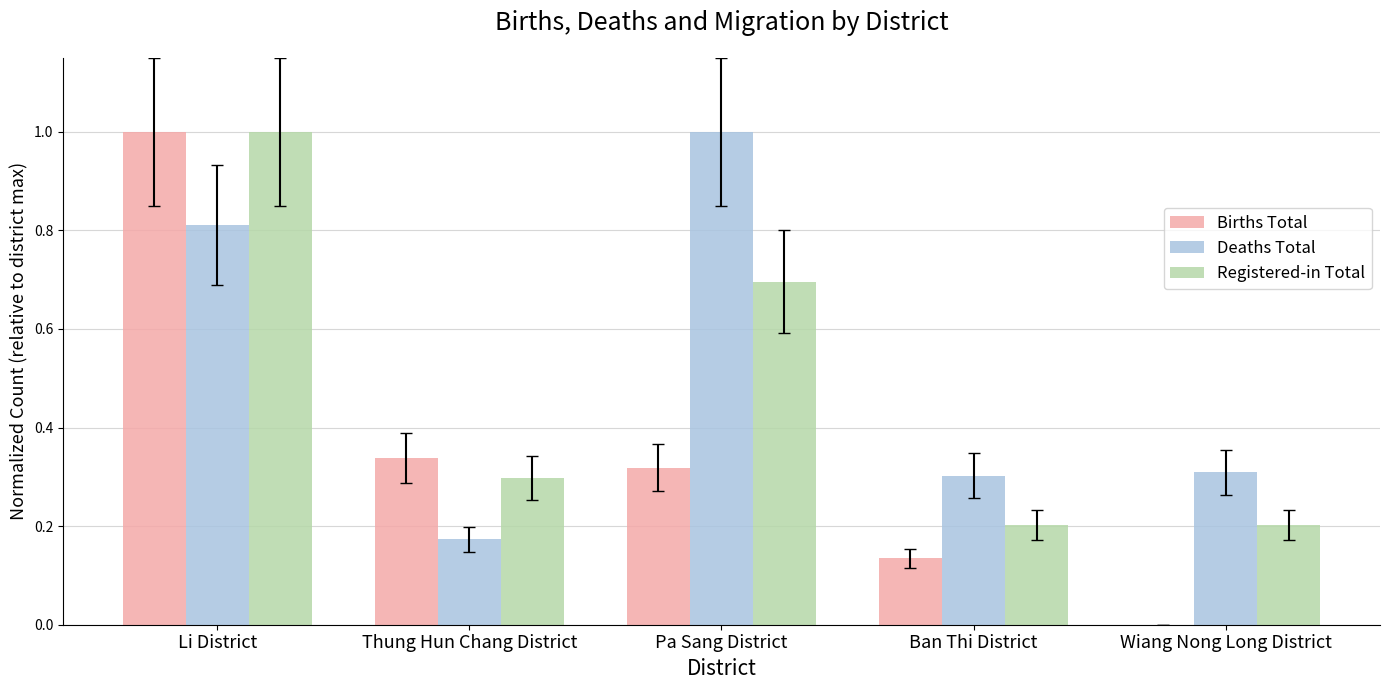

Is it true that Registered-in Total equals 0.3 at Pa Sang District?

False